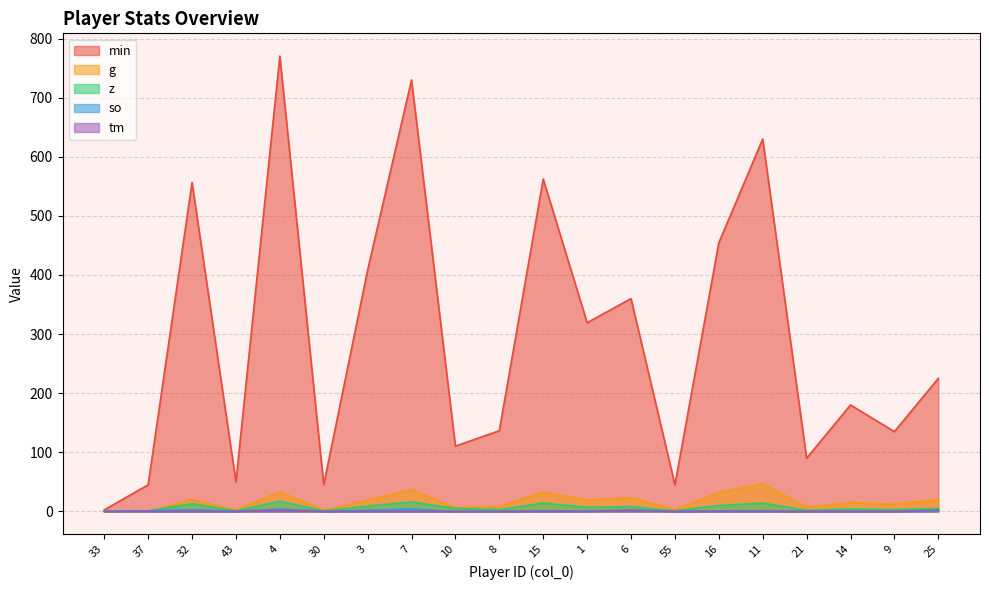

What is the difference between the maximum and minimum values in the tm series?

2.0